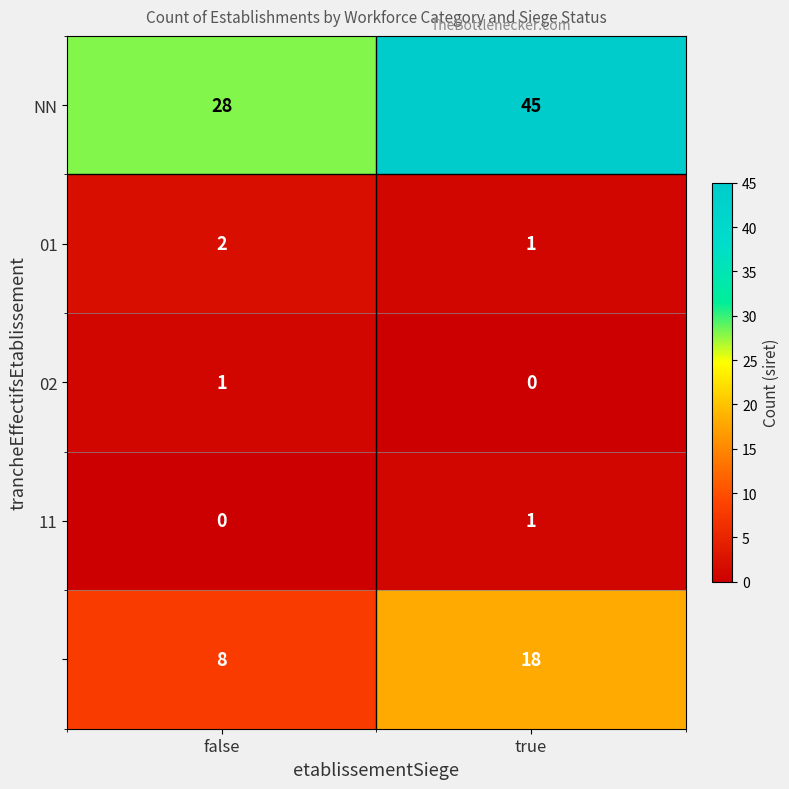

What is the total value across all series at false?

39